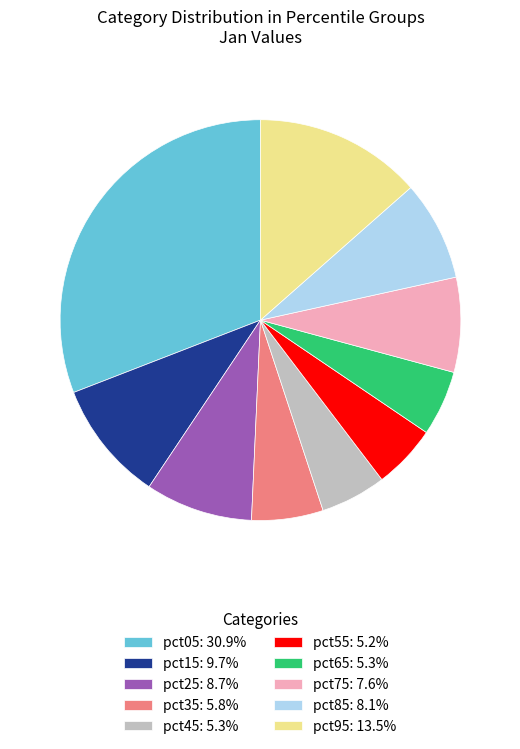

Is there a majority slice in this chart?

No